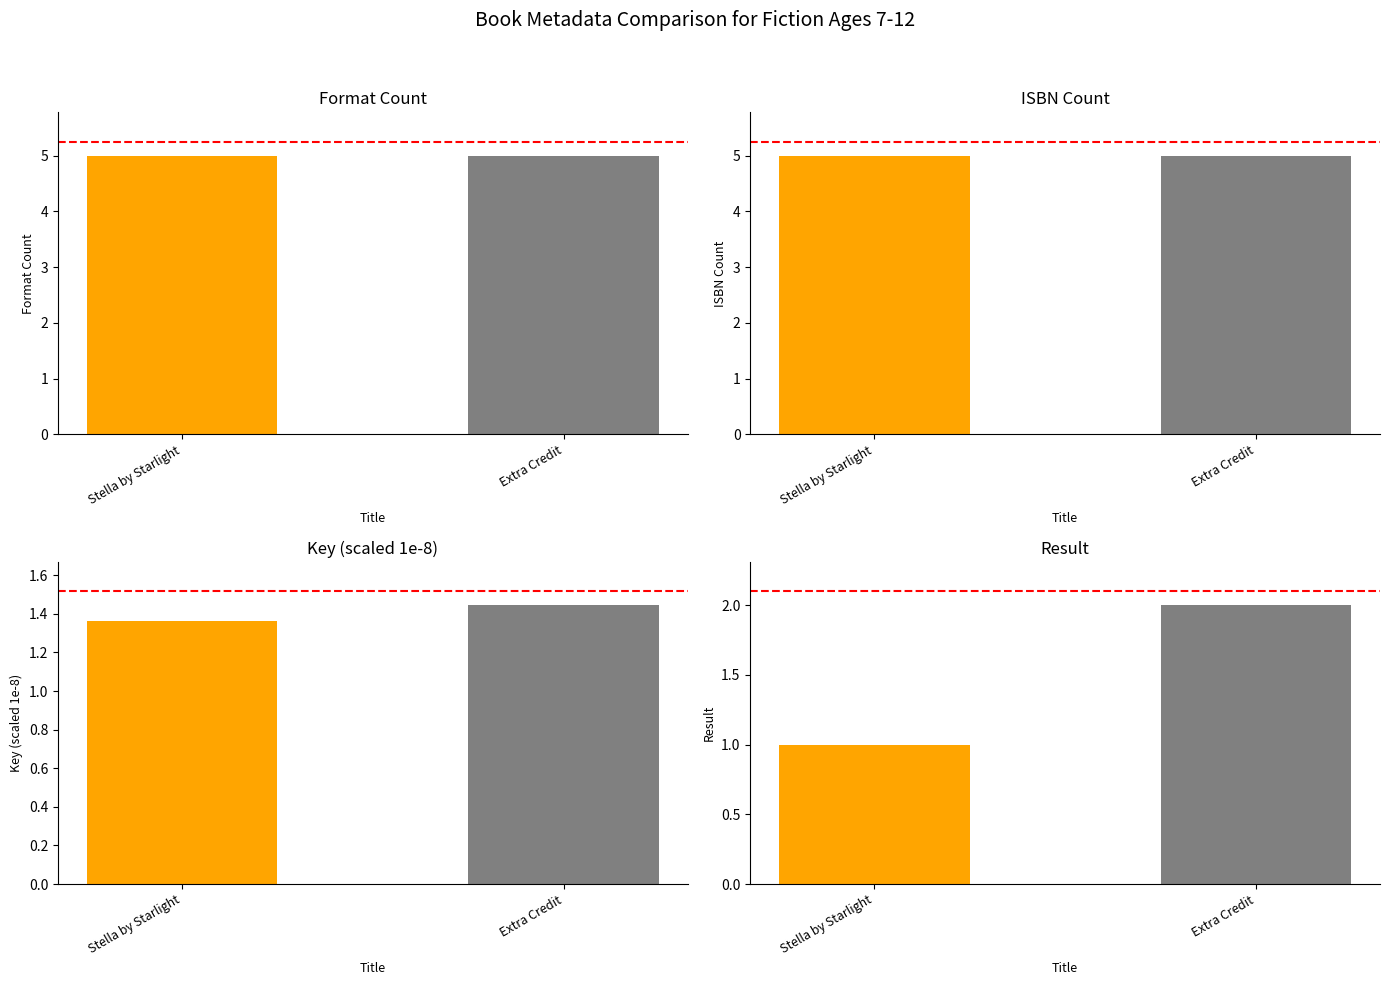

True or false: Format Count has a value of 1.9 at Stella by Starlight.

False